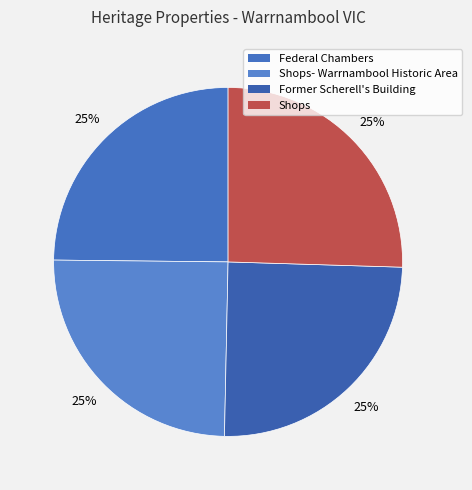

Count the number of slices in the pie.

4